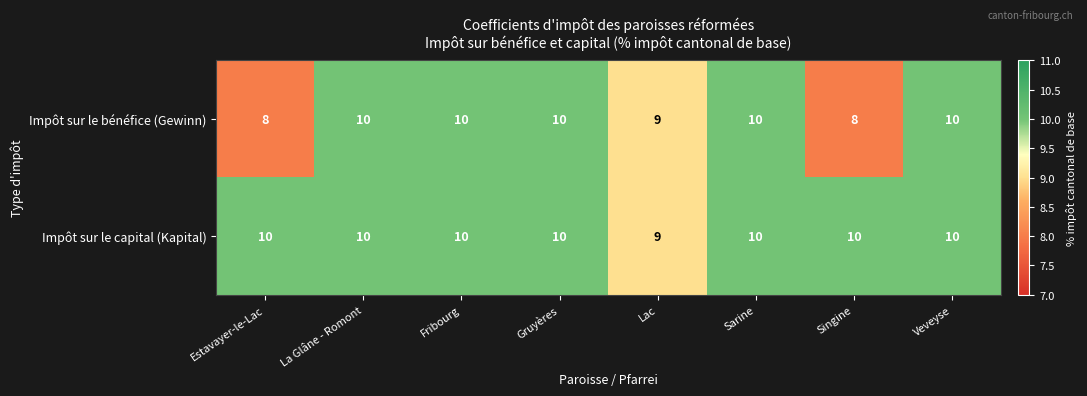

How many data points does each series have?

8